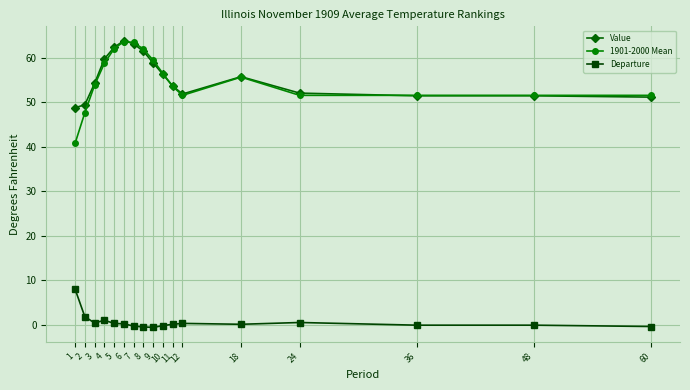

What is the spread (max minus min) of values at 60?

52.0